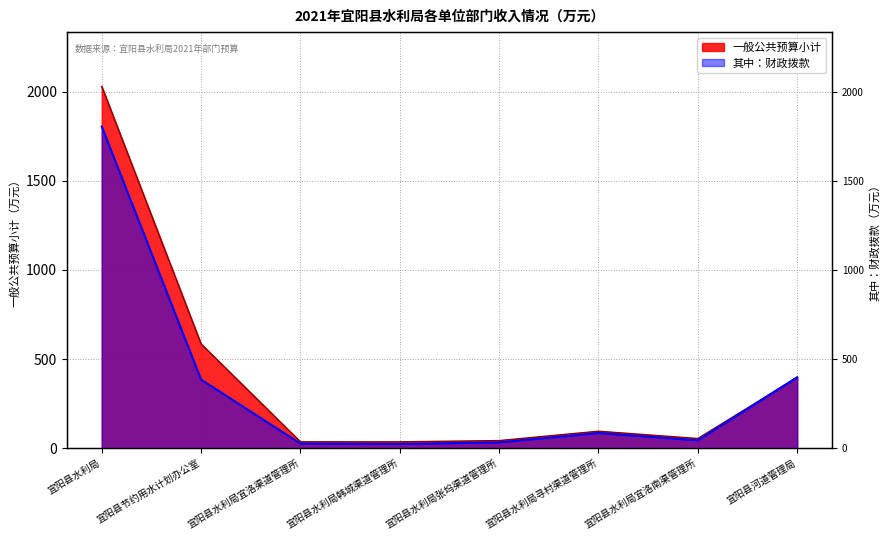

At which label does 一般公共预算小计 reach its minimum?

宜阳县水利局宜洛渠道管理所